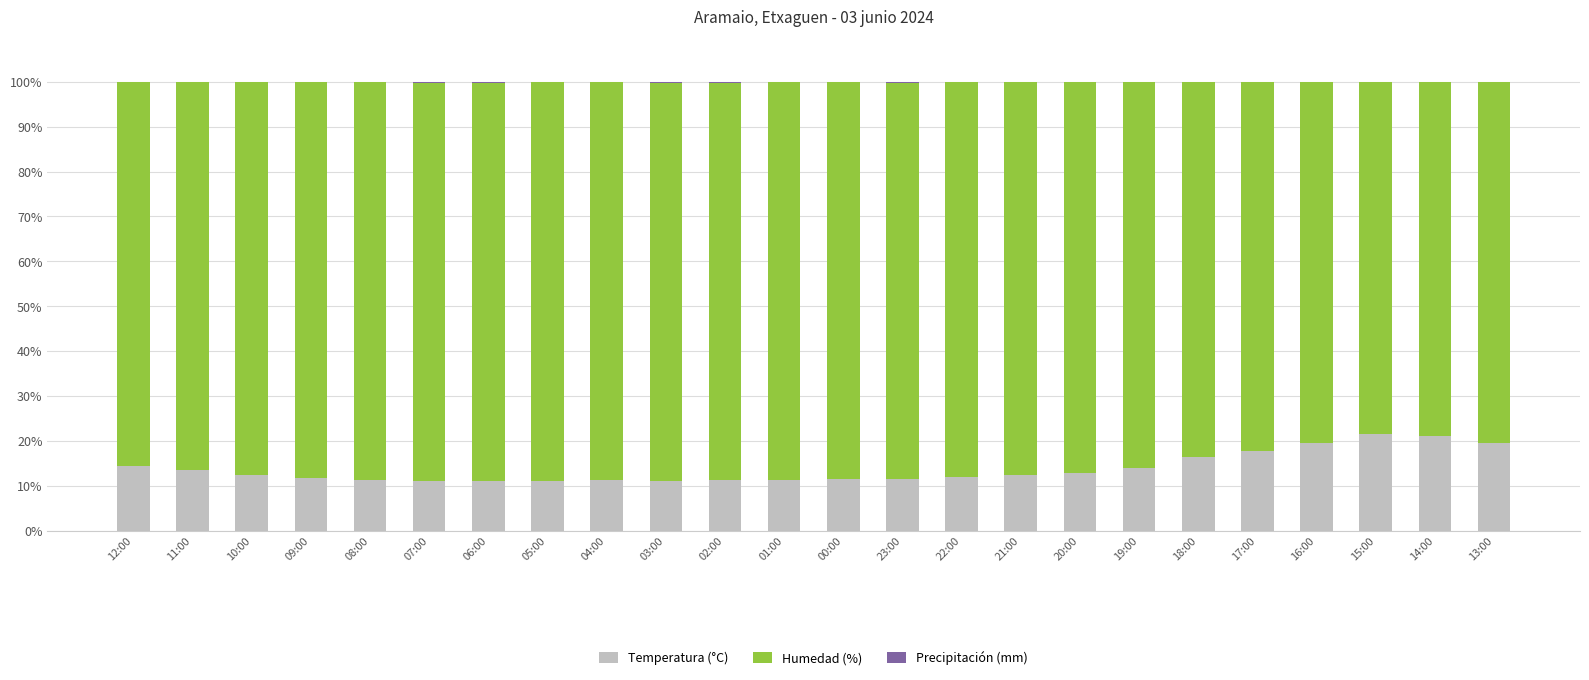

The value of Temperatura (°C) at 08:00 is 16.3. True or false?

False